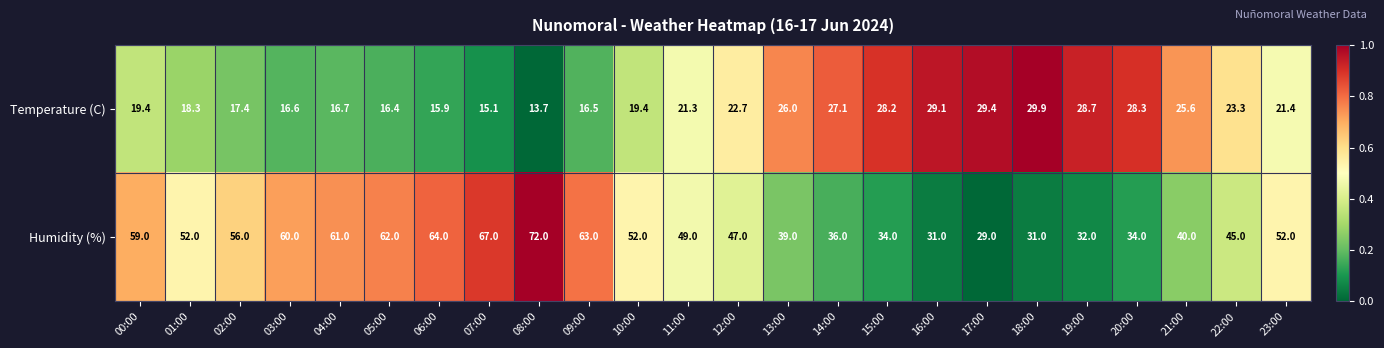

What is the difference between the Humidity (%) values at 19:00 and 03:00?

28.0